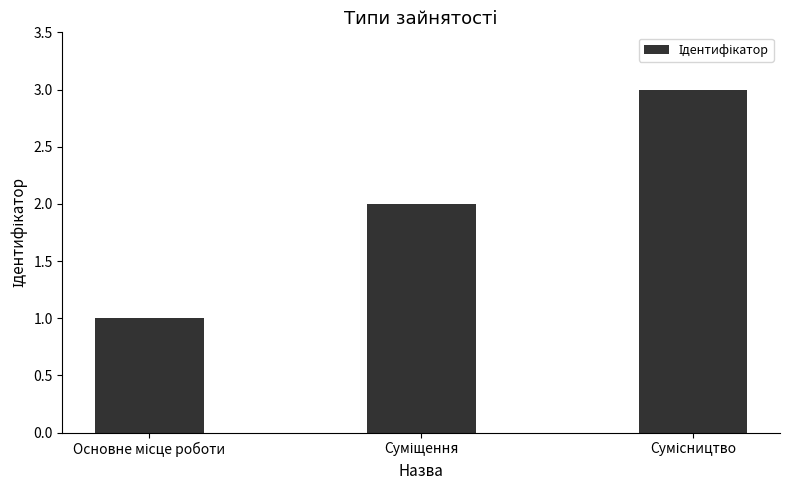

What is the greatest value displayed?

3